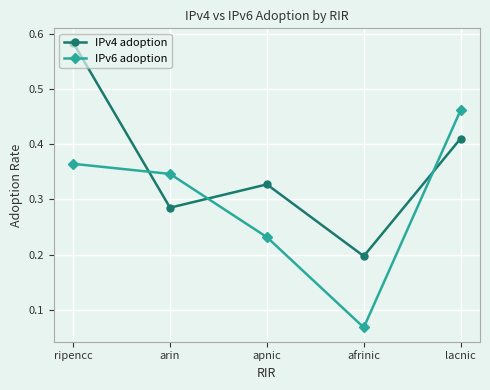

Which series has the largest total across all categories?

IPv4 adoption